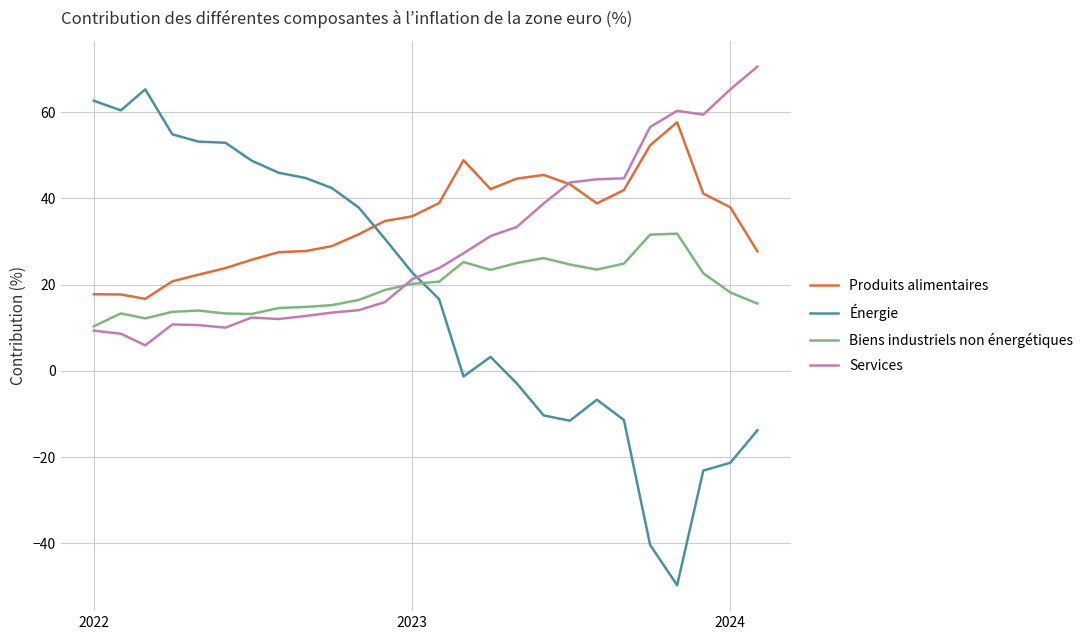

True or false: Énergie and Biens industriels non énergétiques intersect in this chart.

True